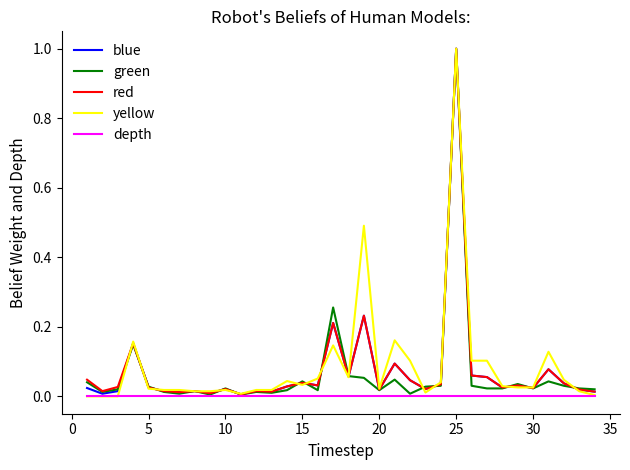

What are all the series names shown in the legend?

blue, green, red, yellow, depth